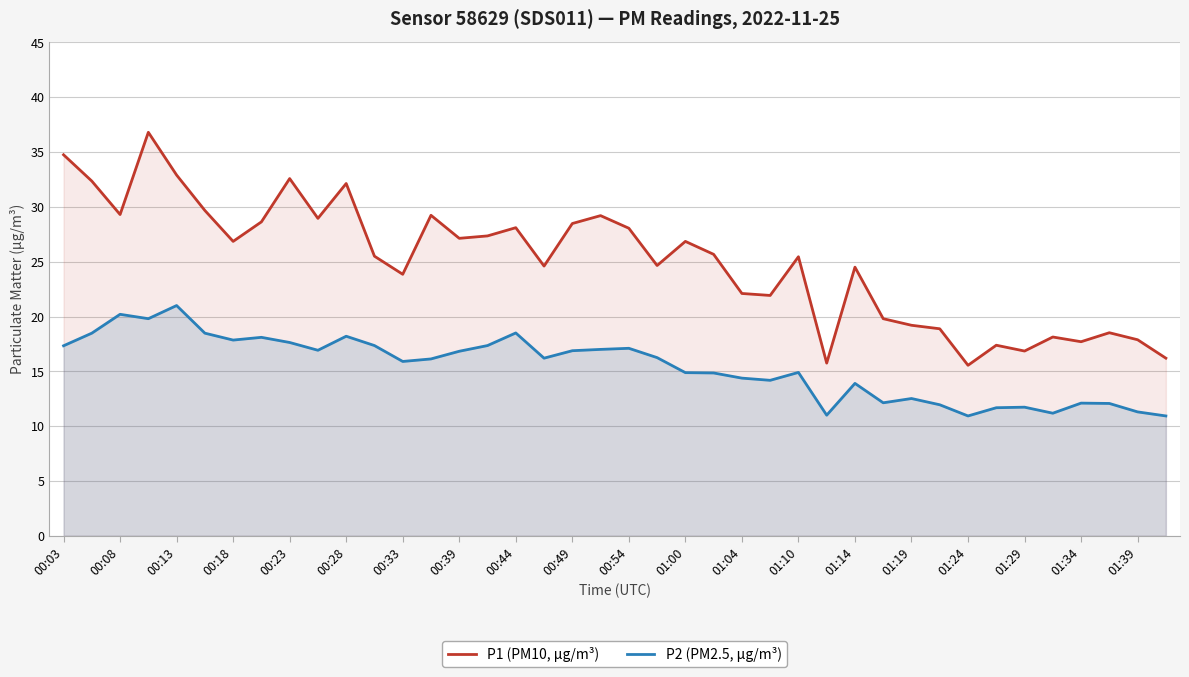

Reading left to right, extract all data points from this chart.

P1 (PM10, µg/m³): 34.8	32.4	29.3	36.8	32.9	29.7	26.9	28.6	32.6	28.9	32.1	25.5	23.9	29.2	27.1	27.4	28.1	24.6	28.5	29.2	28.1	24.6	26.9	25.7	22.1	21.9	25.4	15.8	24.5	19.8	19.2	18.9	15.6	17.4	16.9	18.1	17.7	18.5	17.9	16.2
P2 (PM2.5, µg/m³): 17.3	18.5	20.2	19.8	21.0	18.5	17.9	18.1	17.6	16.9	18.2	17.4	15.9	16.1	16.8	17.4	18.5	16.2	16.9	17.0	17.1	16.2	14.9	14.8	14.4	14.2	14.9	11.0	13.9	12.1	12.5	11.9	10.9	11.7	11.7	11.2	12.1	12.1	11.3	10.9